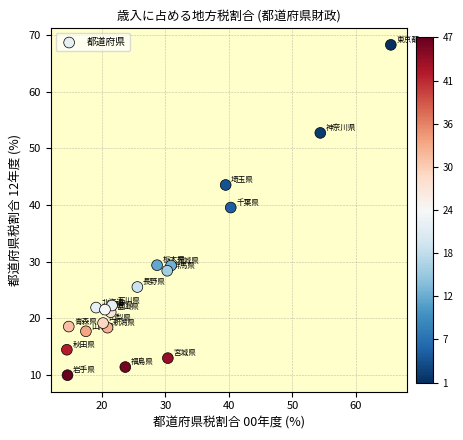

What is the range of X values (max minus min)?

51.0